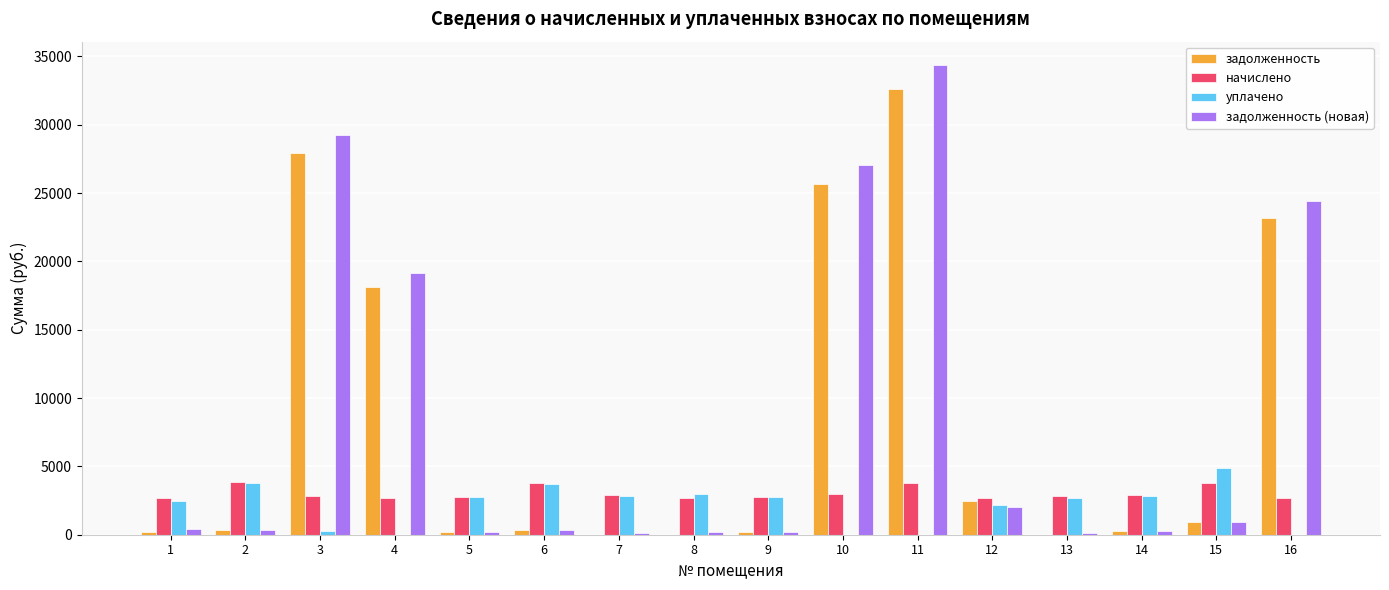

What are all the series names shown in the legend?

задолженность, начислено, уплачено, задолженность (новая)